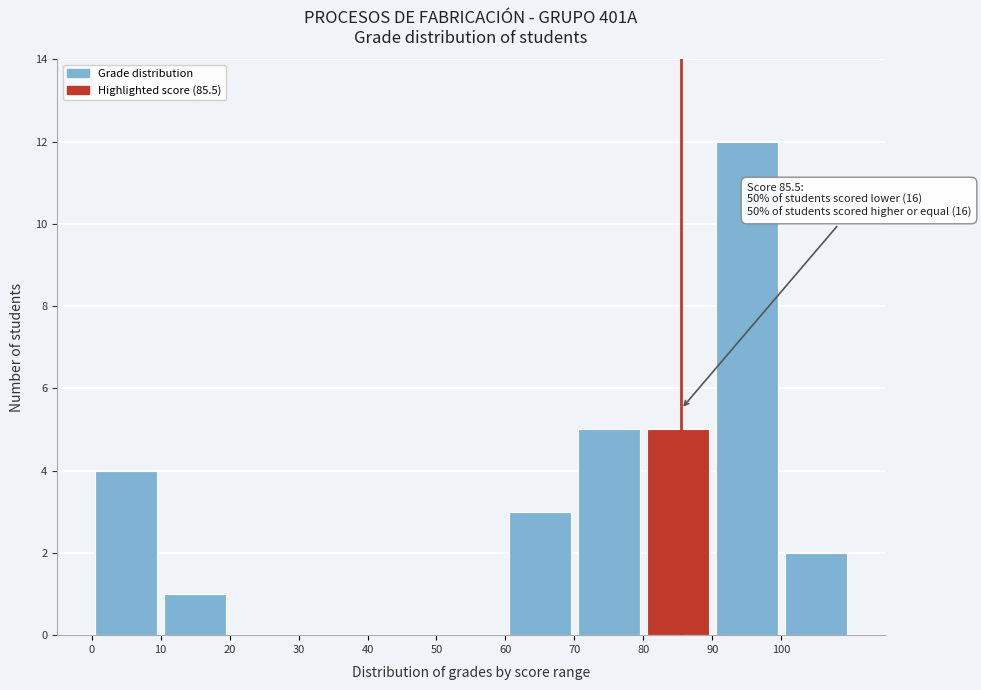

Over which range of the x-axis is the bar tallest?

90 to 100